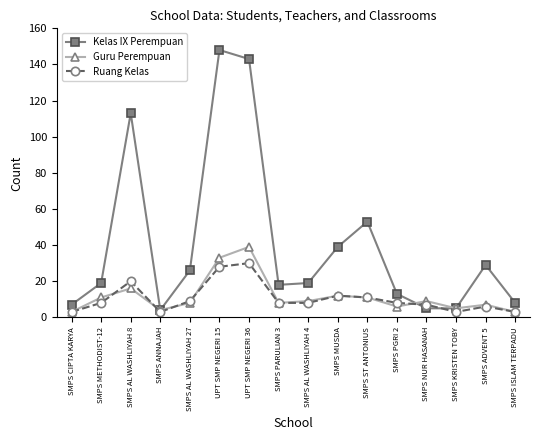

What is the approximate value of Ruang Kelas at SMPS ST ANTONIUS?

11